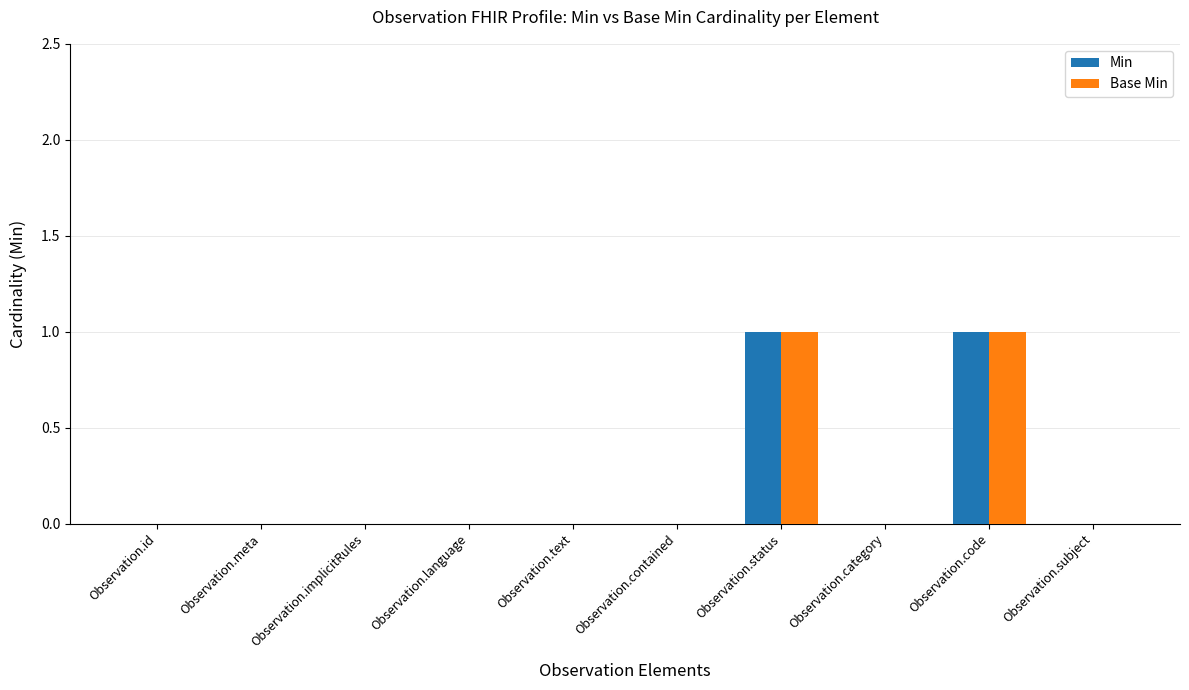

Is it true that Base Min equals 0 at Observation.category?

True